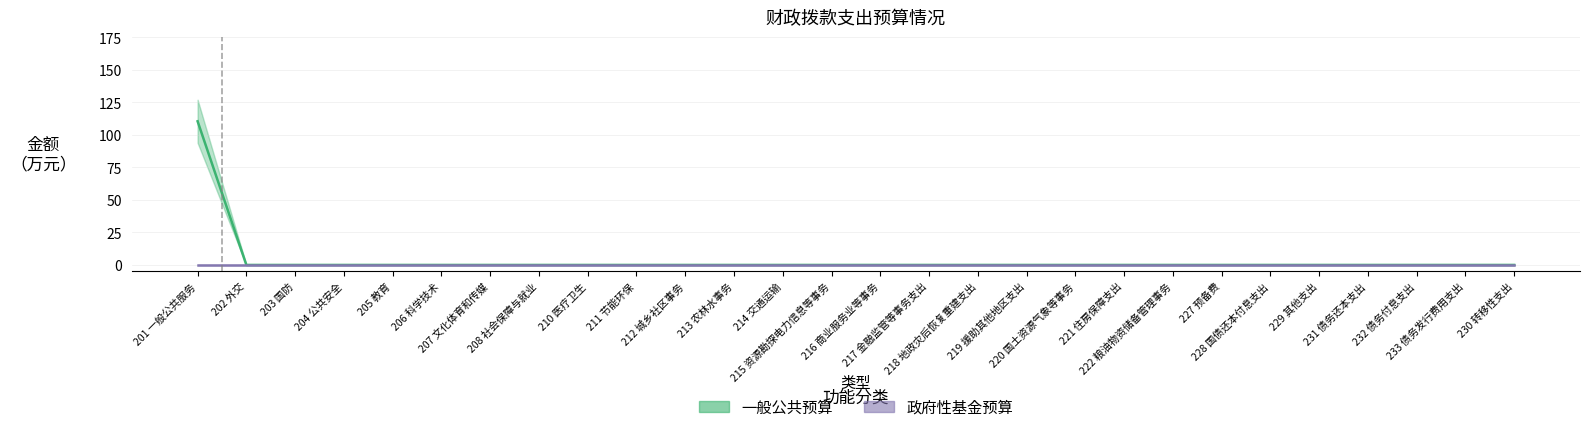

List the labels in order of value, smallest first.

202 外交, 203 国防, 204 公共安全, 205 教育, 206 科学技术, 207 文化体育和传媒, 208 社会保障与就业, 210 医疗卫生, 211 节能环保, 212 城乡社区事务, 213 农林水事务, 214 交通运输, 215 资源勘探电力信息等事务, 216 商业服务业等事务, 217 金融监管等事务支出, 218 地政灾后恢复重建支出, 219 援助其他地区支出, 220 国土资源气象等事务, 221 住房保障支出, 222 粮油物资储备管理事务, 227 预备费, 228 国债还本付息支出, 229 其他支出, 231 债务还本支出, 232 债务付息支出, 233 债务发行费用支出, 230 转移性支出, 201 一般公共服务